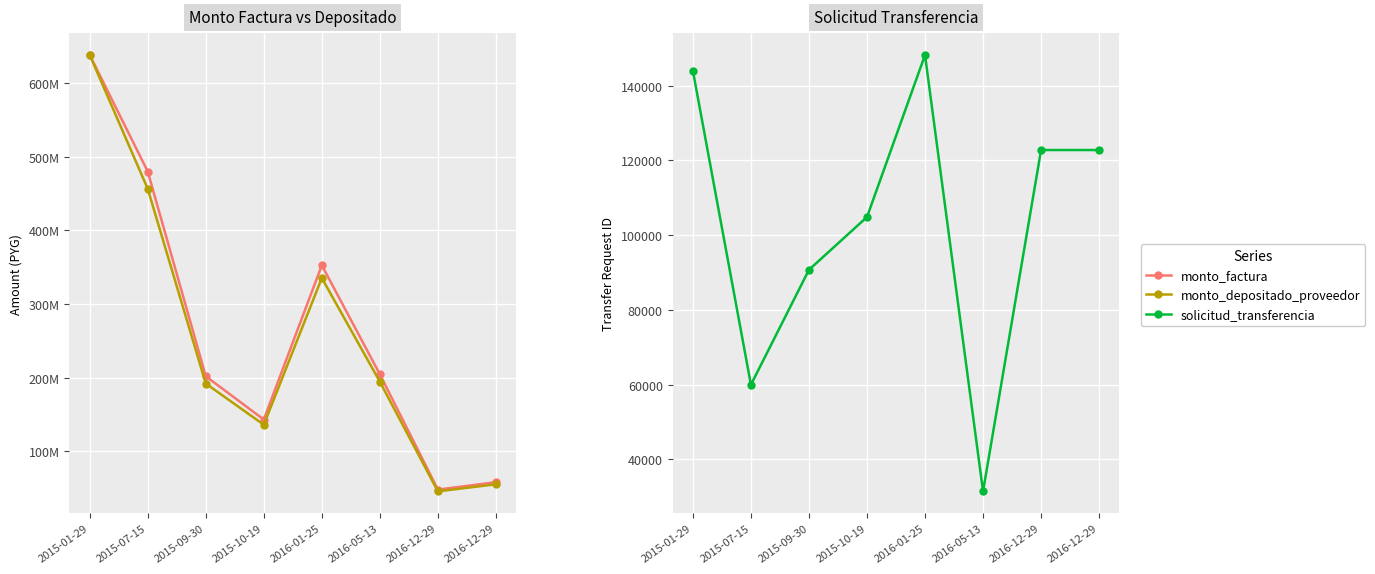

Which category has the highest value across all series?

2015-01-29